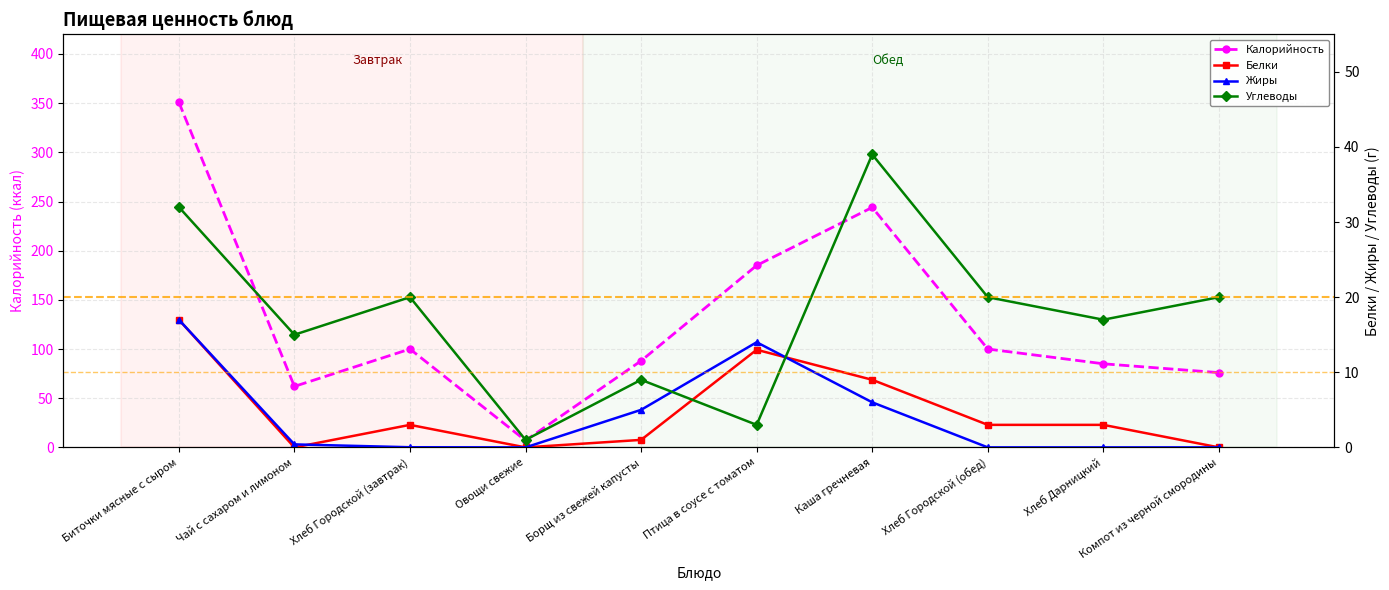

What is the value of the Углеводы point at the 4th from the left?

1.0